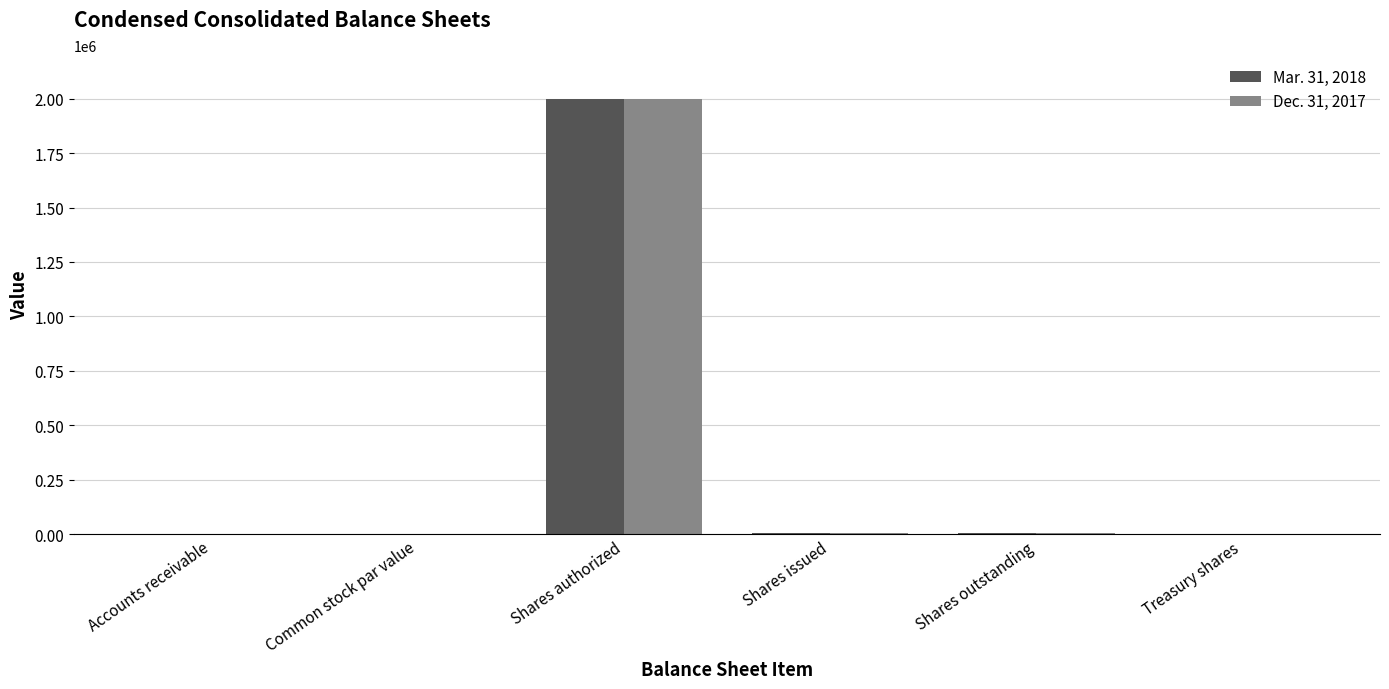

Are the bars grouped side by side (vs. stacked)?

Yes